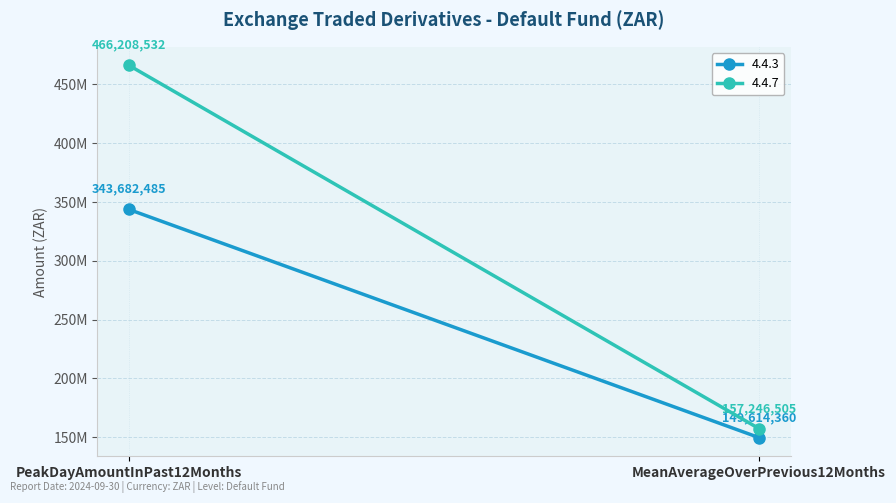

What is the value of the 4.4.3 point at the 2nd from the left?

149614360.1